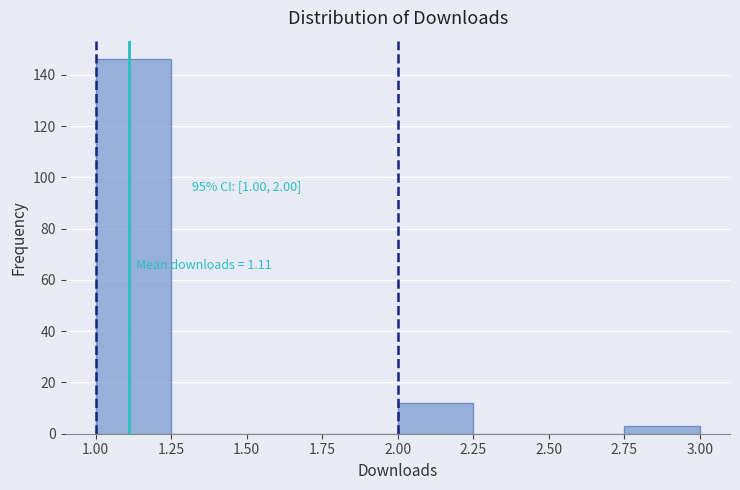

Over which range of the x-axis is the bar tallest?

1.00 to 1.25